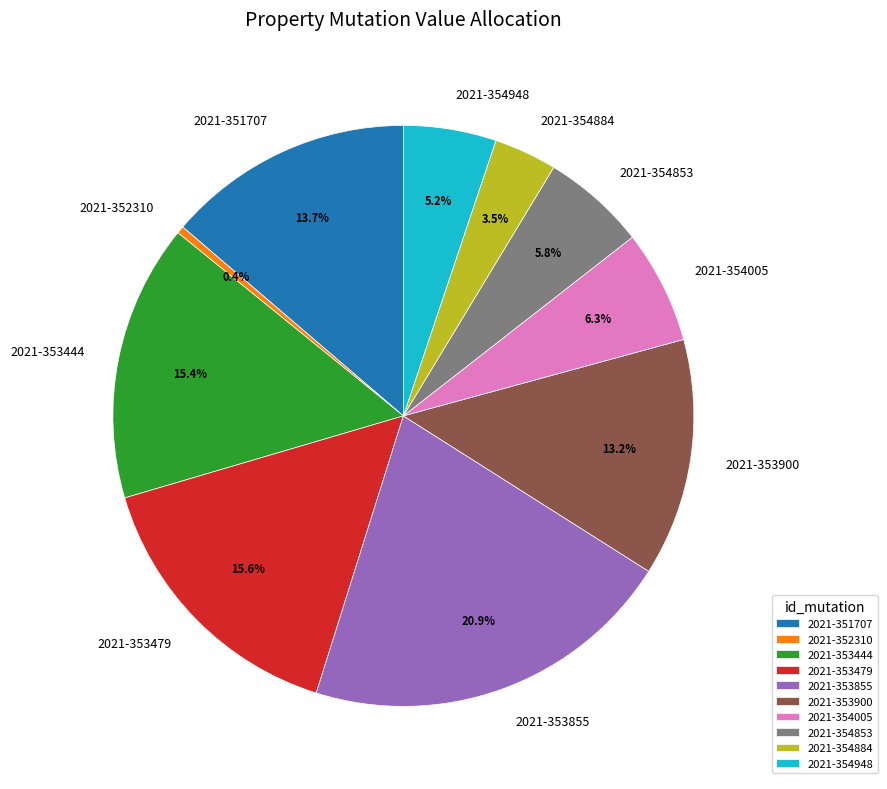

To the nearest percent, what portion does 2021-354853 represent?

6%